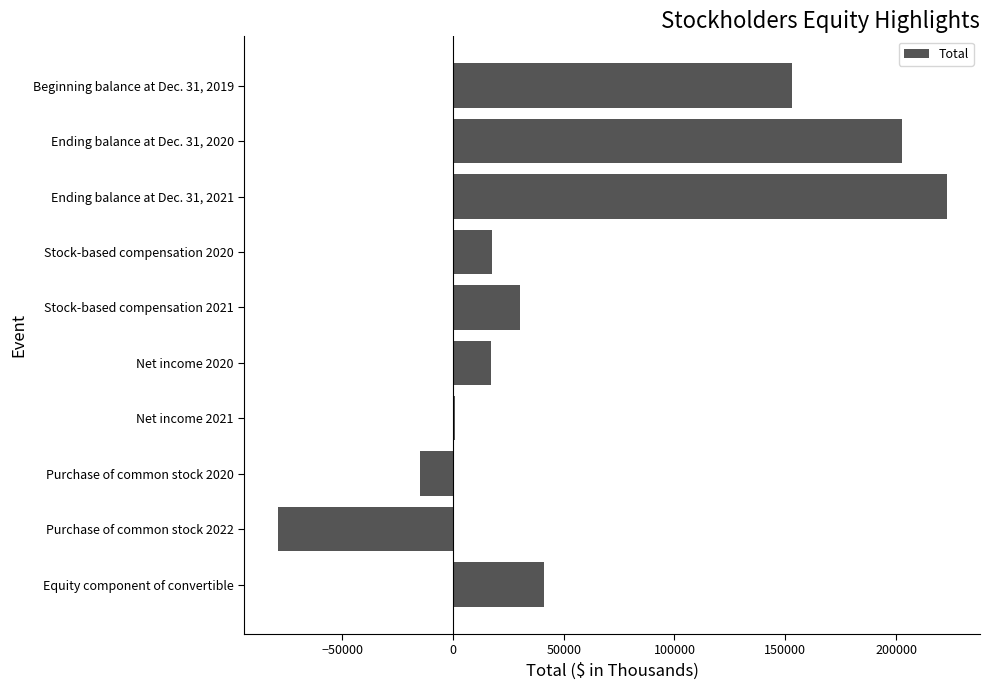

At which label is the value closest to 71838?

Equity component of convertible